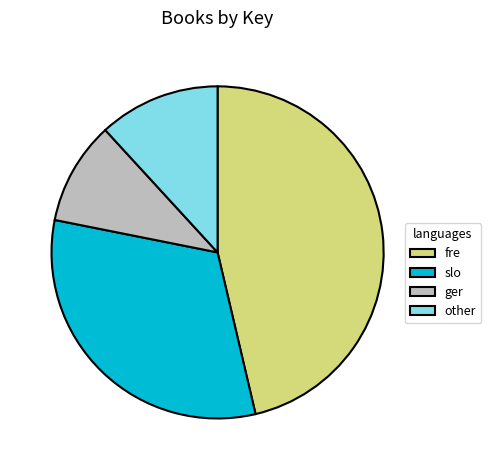

The other slice represents 1% of the pie. True or false?

False